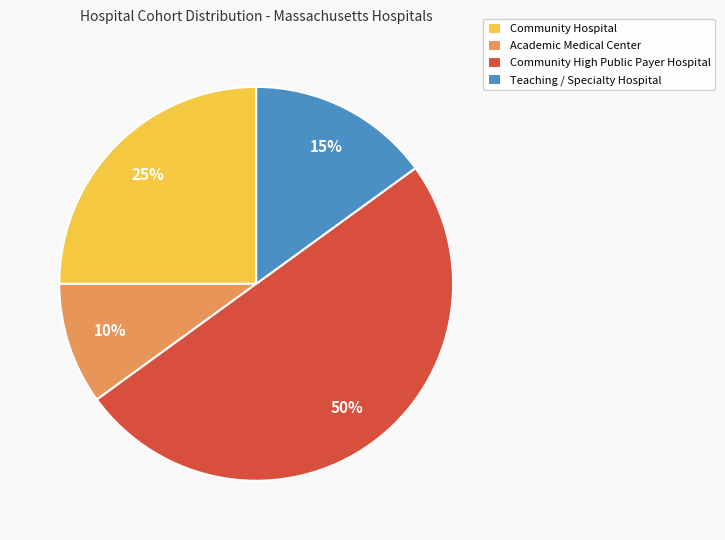

Is it true that Community High Public Payer Hospital is 42% of the pie?

False